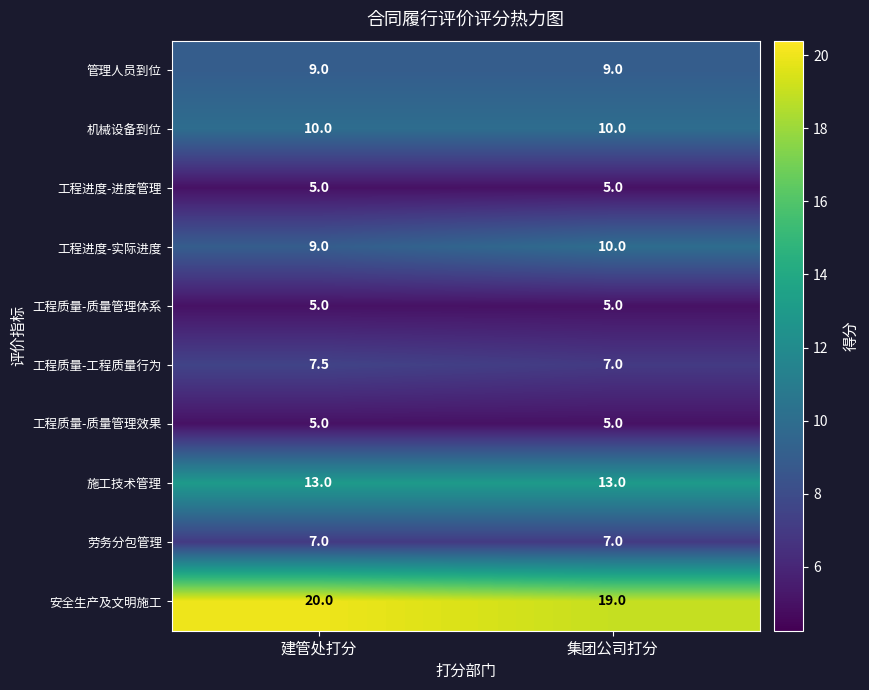

List the labels in order of 工程质量-工程质量行为 value, largest first.

建管处打分, 集团公司打分